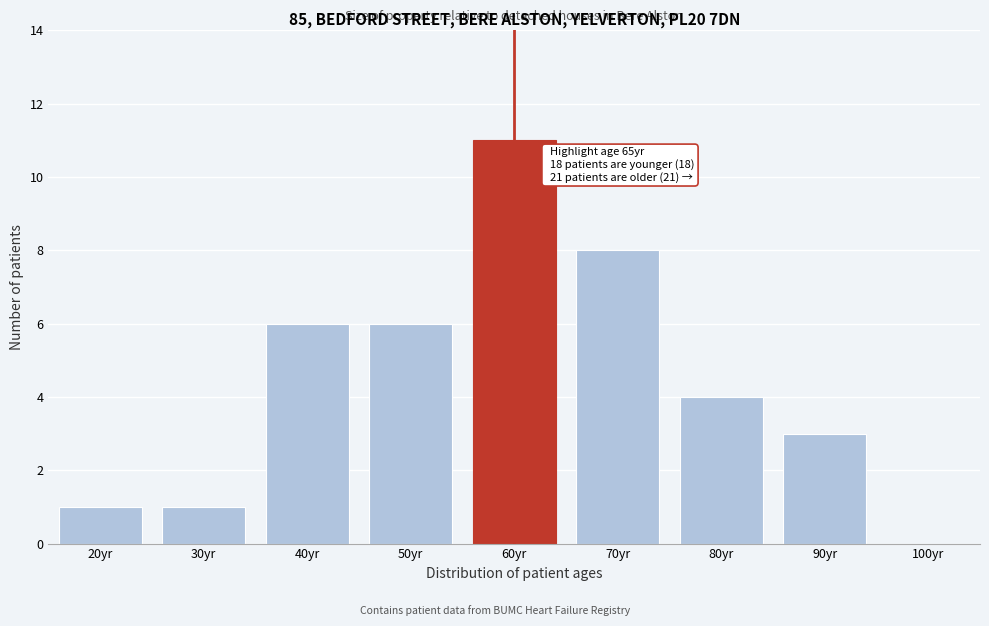

Reading left to right, extract all data points from this chart.

20yr=1	30yr=1	40yr=6	50yr=6	60yr=11	70yr=8	80yr=4	90yr=3	100yr=0